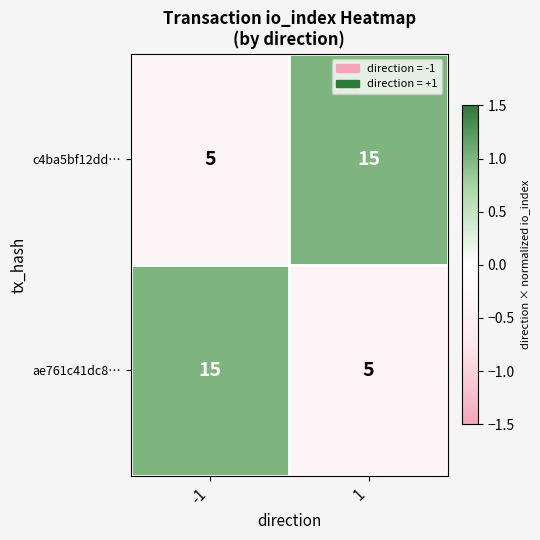

What is the difference between the maximum and minimum values in the ae761c41dc8… series?

10